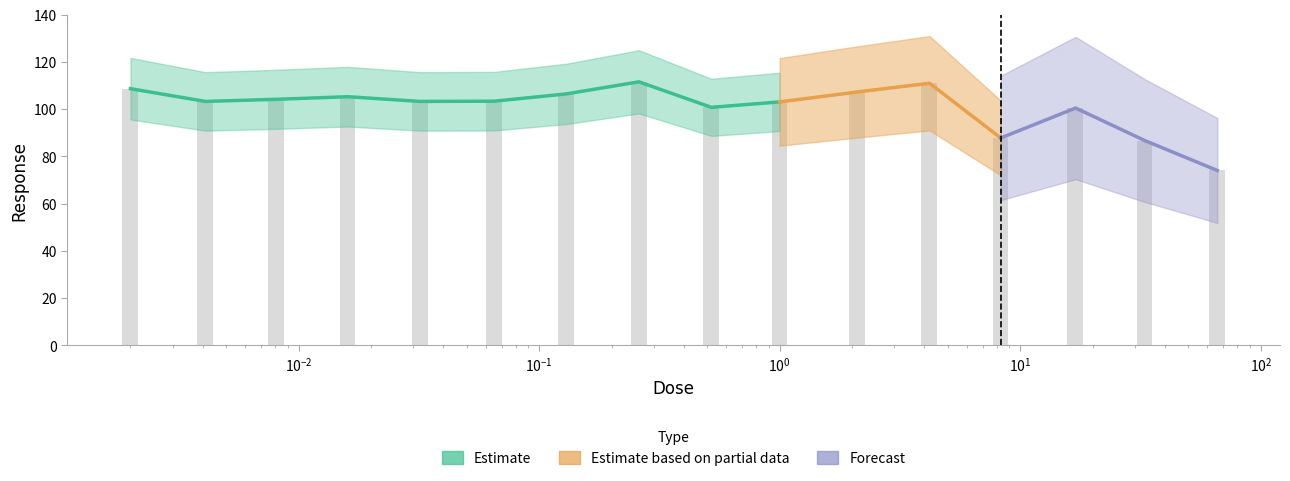

At which label is the value closest to 92?

8.3